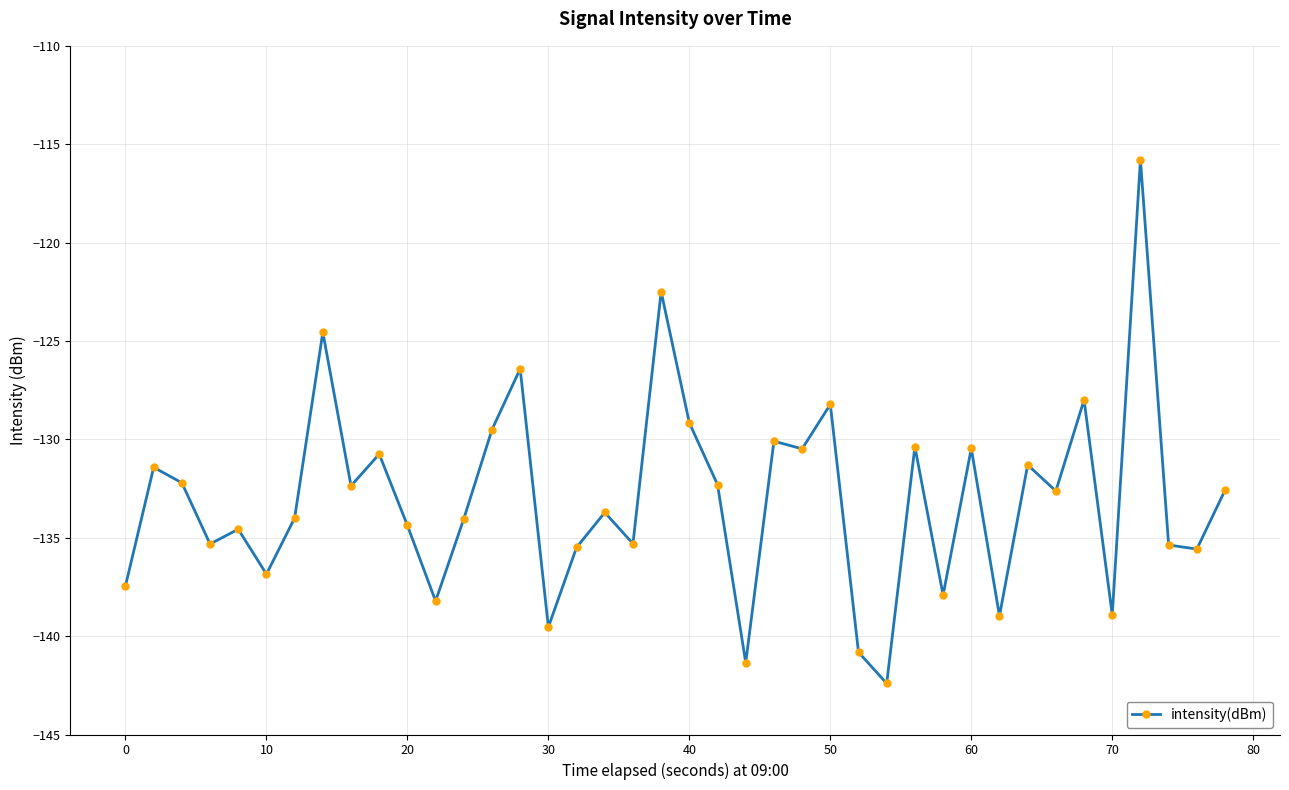

True or false: there are more than 2 points higher than both neighbors.

True